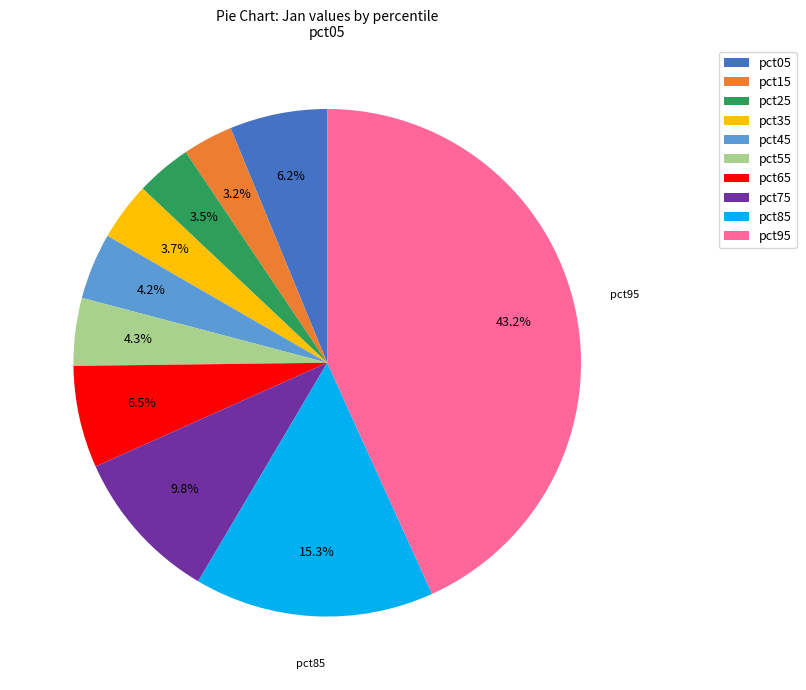

Is it true that pct95 is 43% of the pie?

True